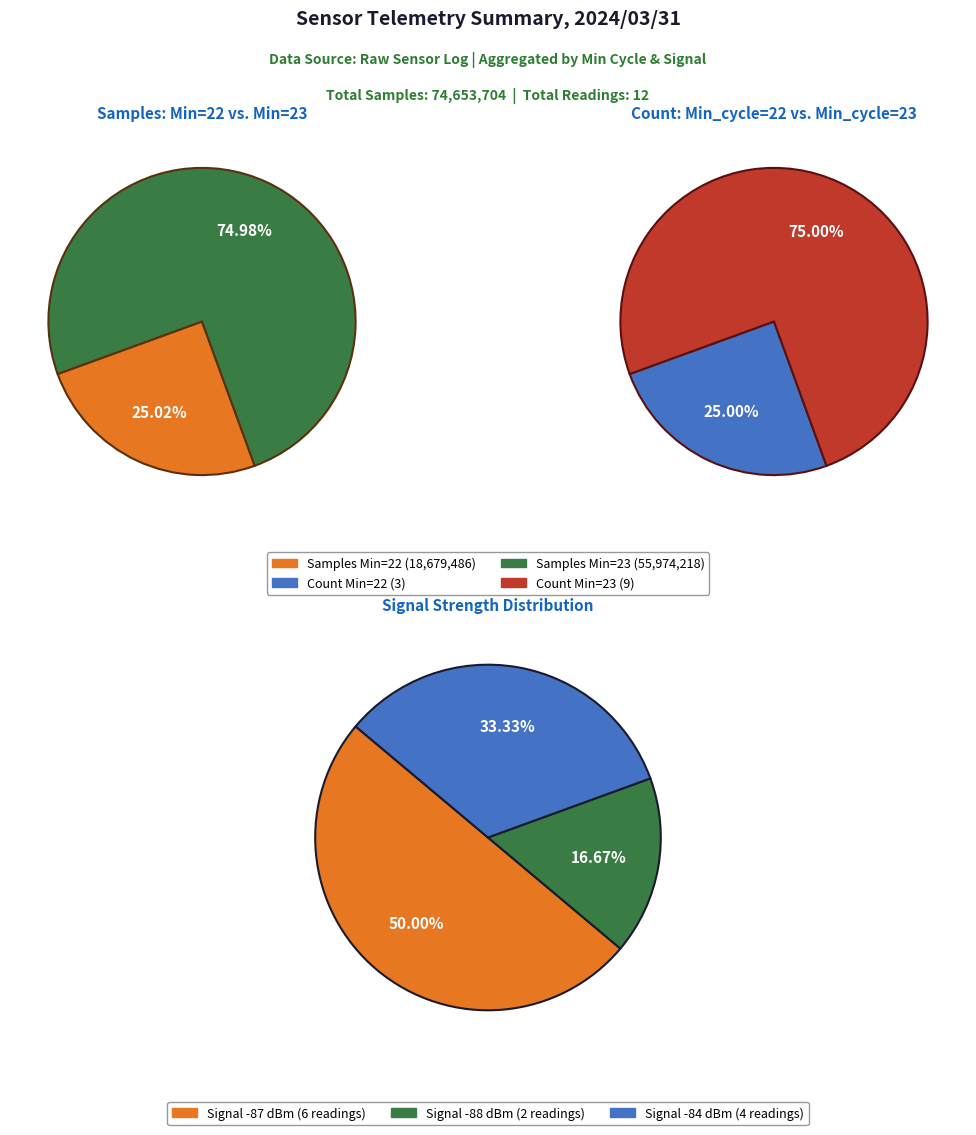

Which category has the biggest portion of the pie?

23